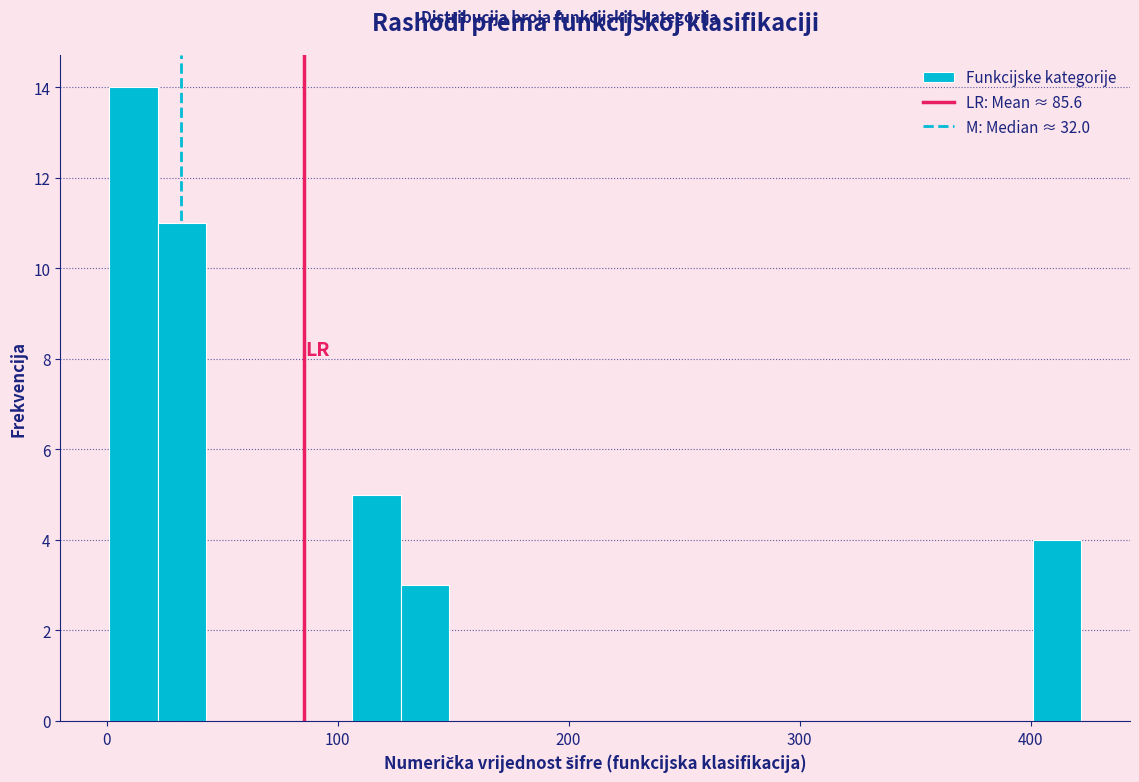

Read against the x-axis, roughly where is the centre of the tallest bar?

10